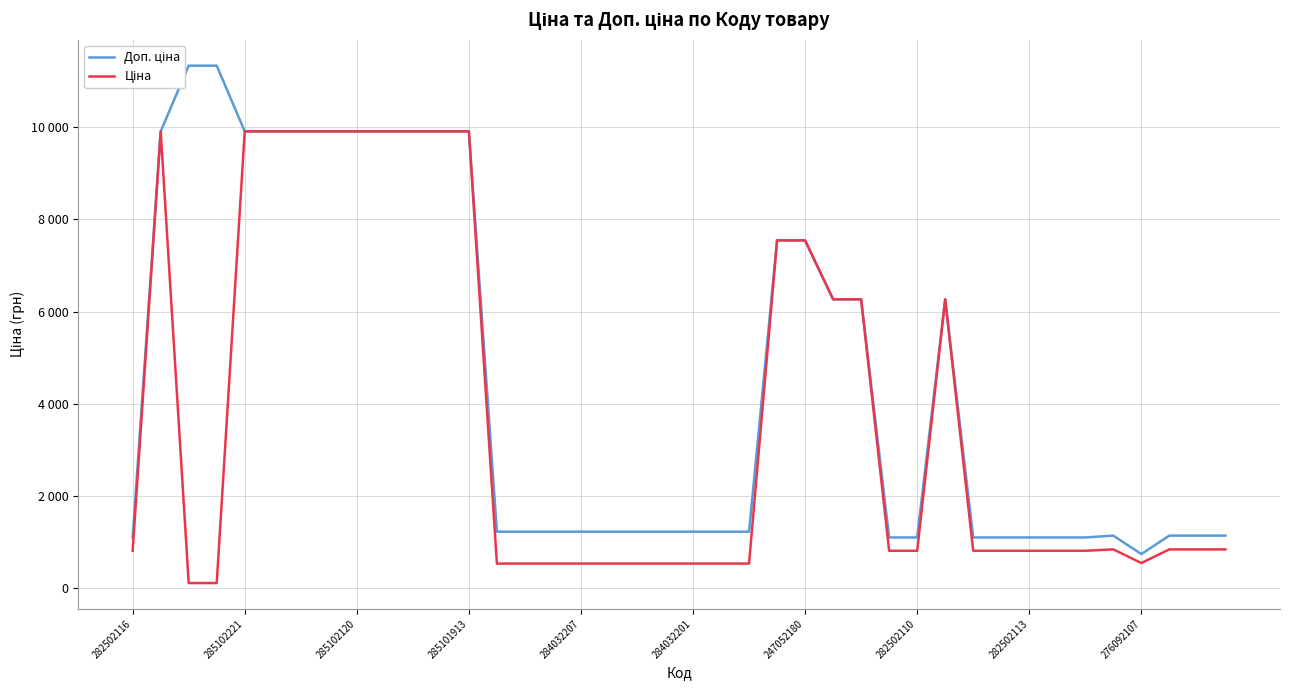

At which category is the sum across all series the highest?

285102221